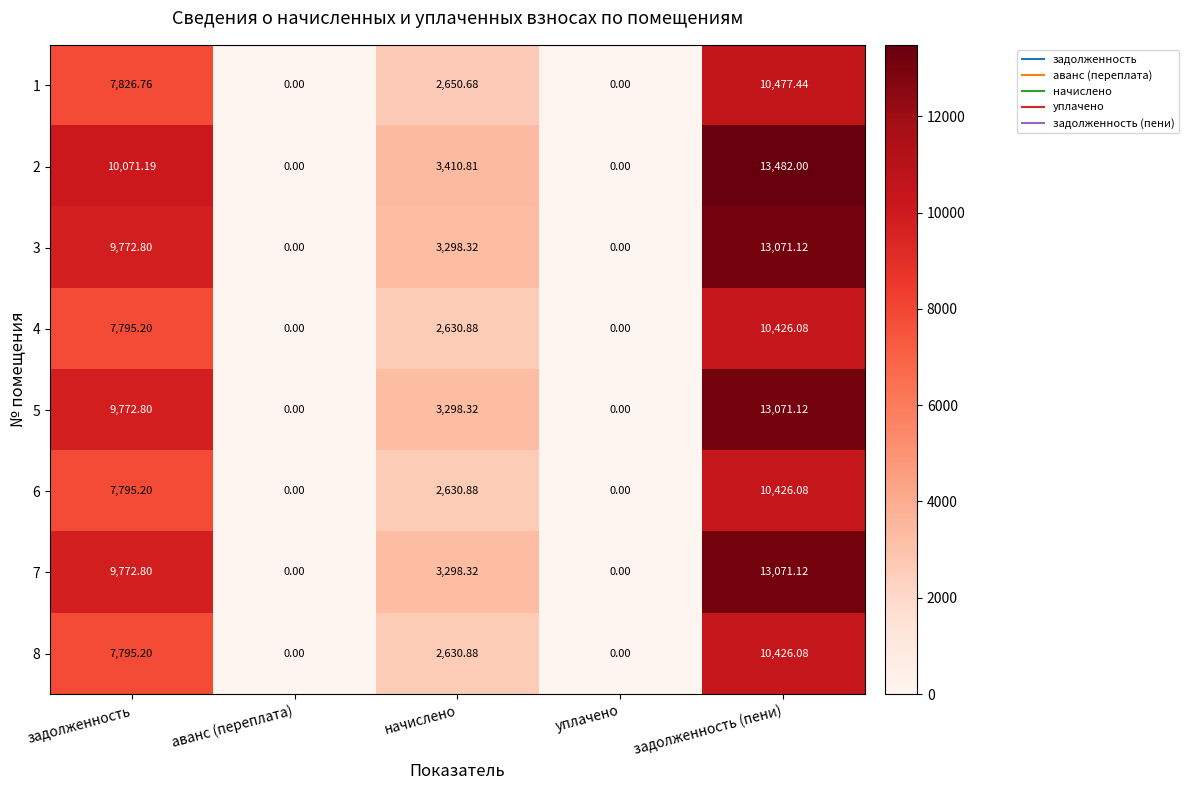

Where does the 2 series first go above 3410?

задолженность